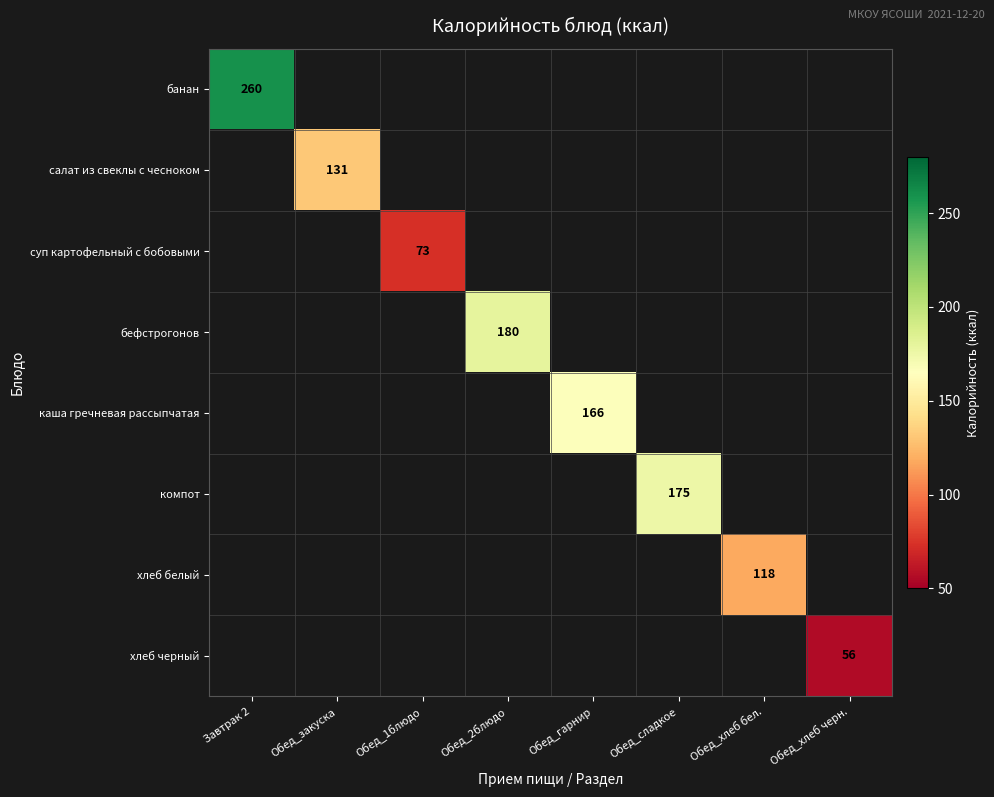

The хлеб черный series shows 88 at Обед_хлеб черн.. True or false?

False